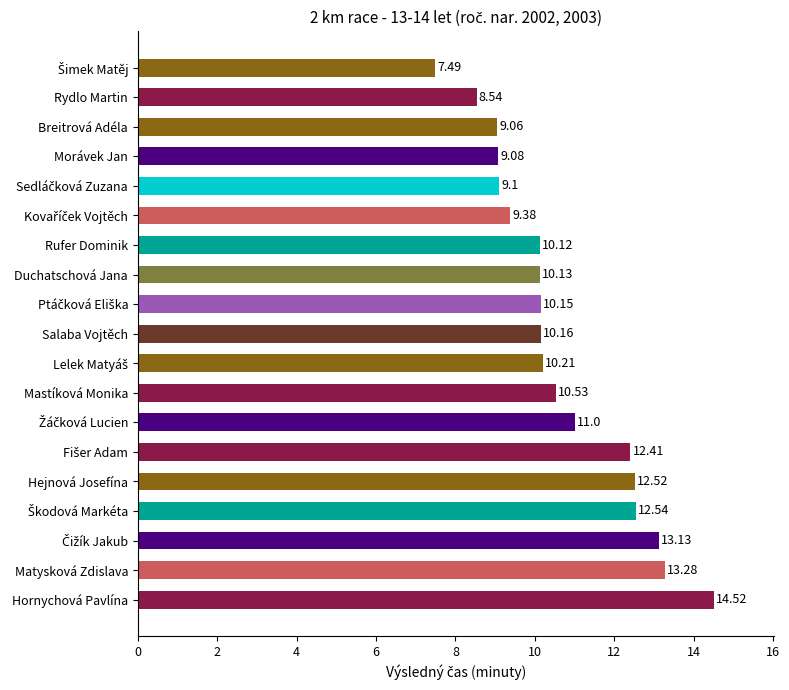

How many distinct data groups are displayed?

1